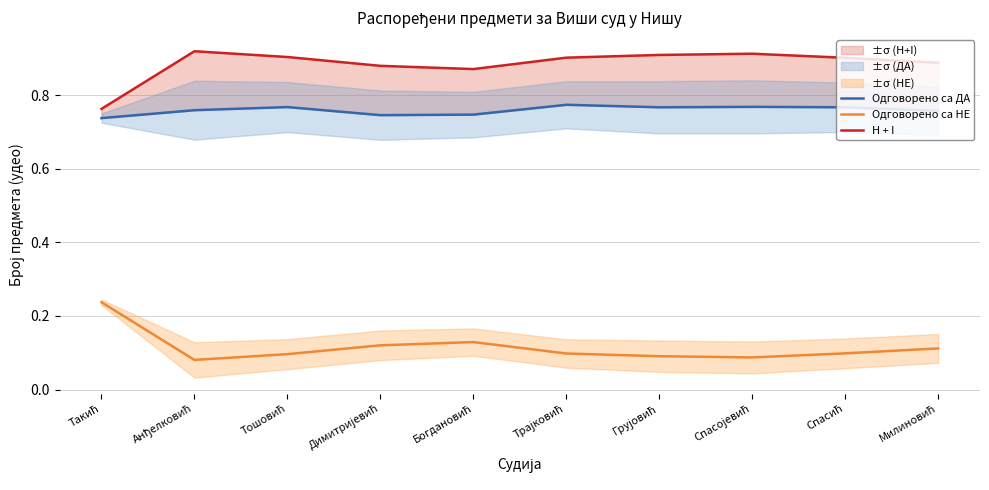

The H + I series shows 1.3 at Грујовић. True or false?

False